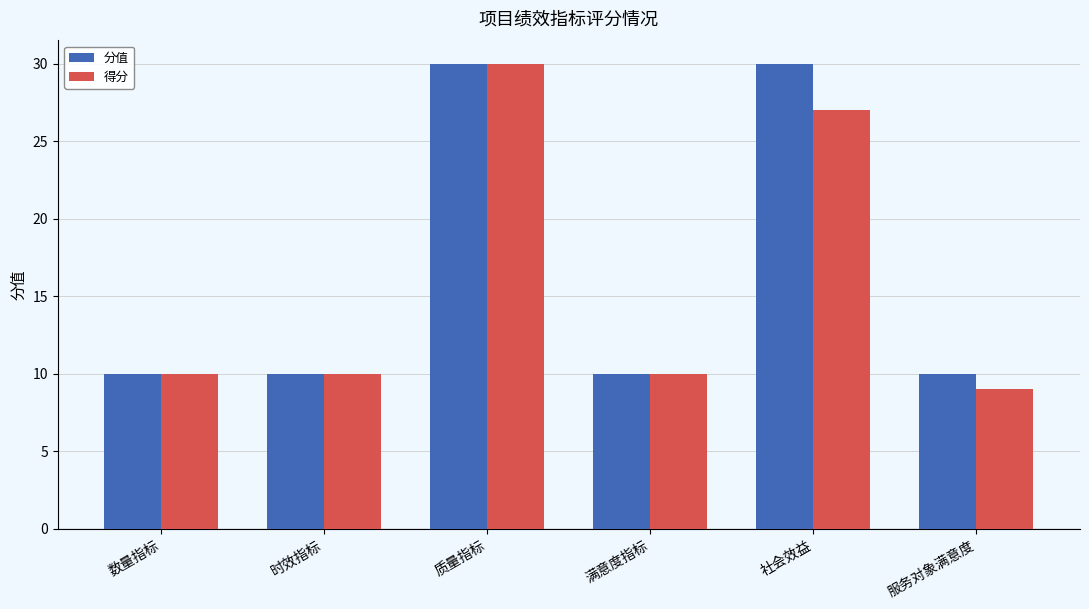

How many categories are shown in the chart?

6